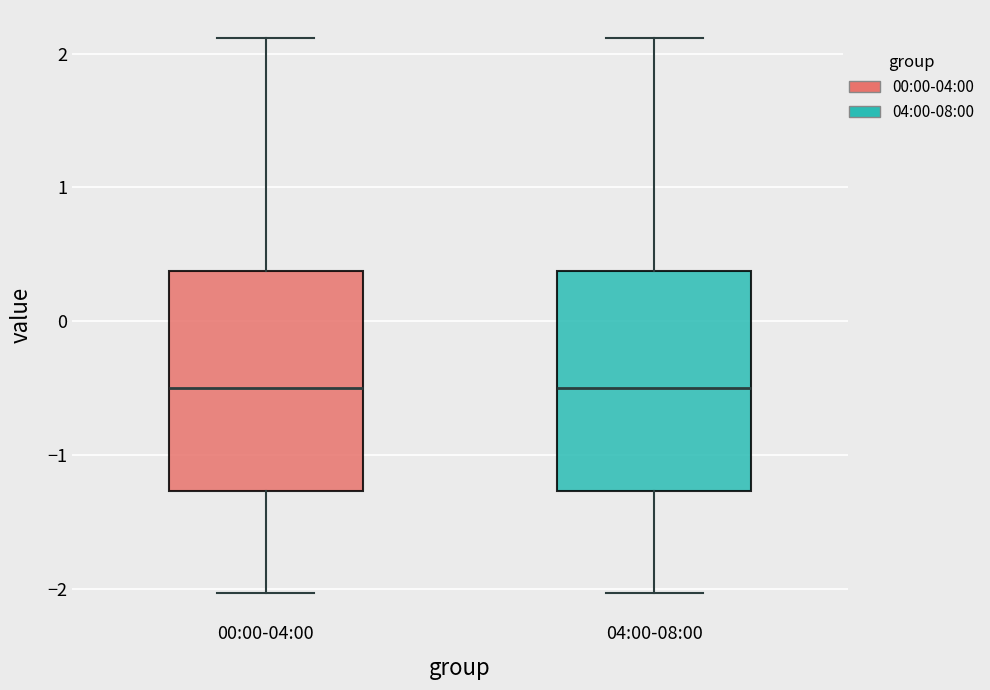

Reading left to right, read every box against the y-axis: the position of its median line, the range the box covers, and the ends of its whiskers. The values are not printed on the chart, so give them approximately, as read against the axis.

00:00-04:00: median -0.5, box -1.3 to 0.4, whiskers -2.0 to 2.1
04:00-08:00: median -0.5, box -1.3 to 0.4, whiskers -2.0 to 2.1